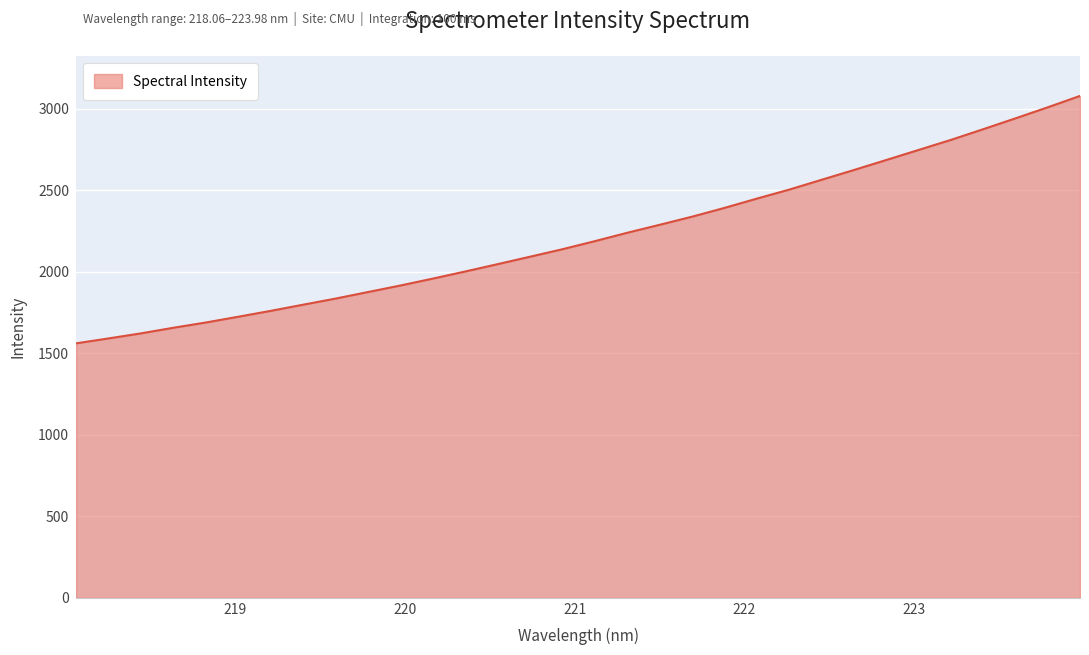

What is the maximum value shown in the chart?

3077.5